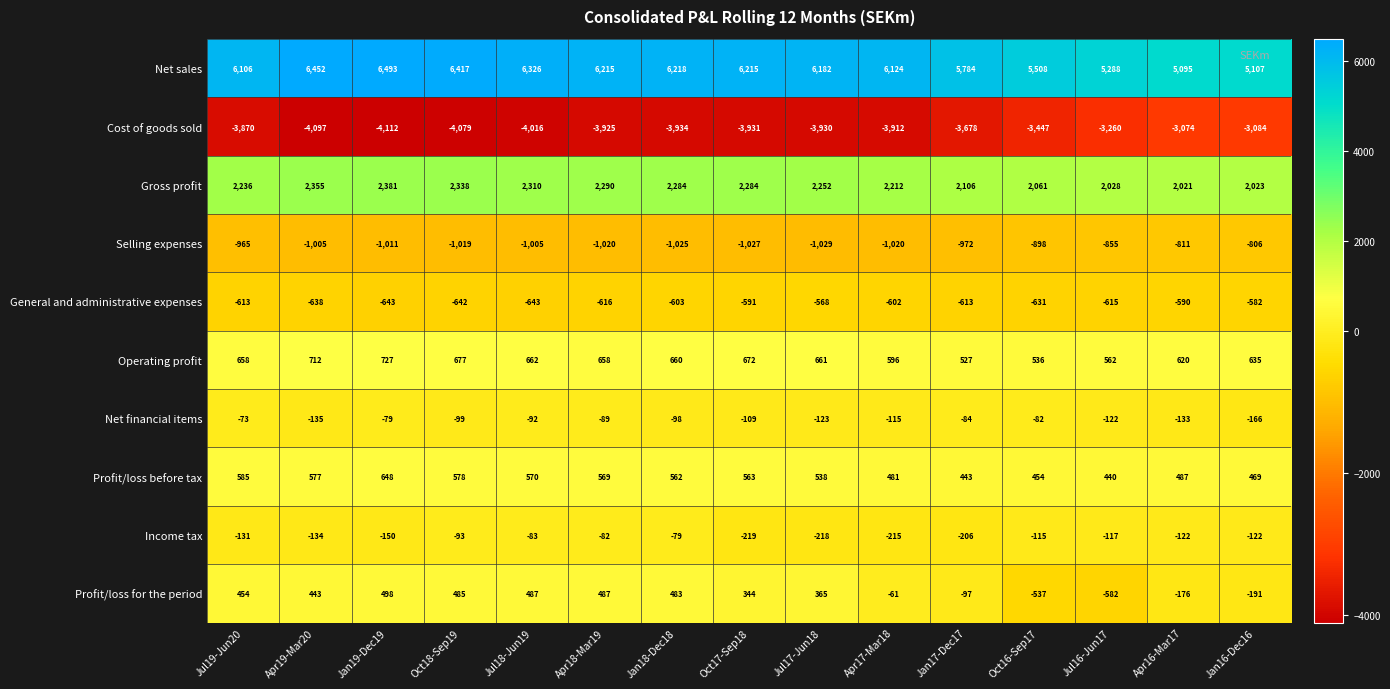

How many data points does each series have?

15